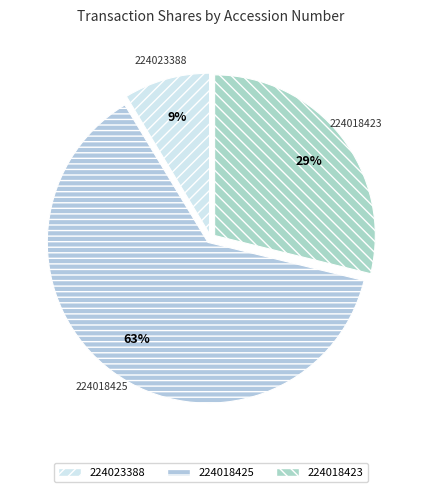

True or false: 224023388 accounts for 1% of the total.

False